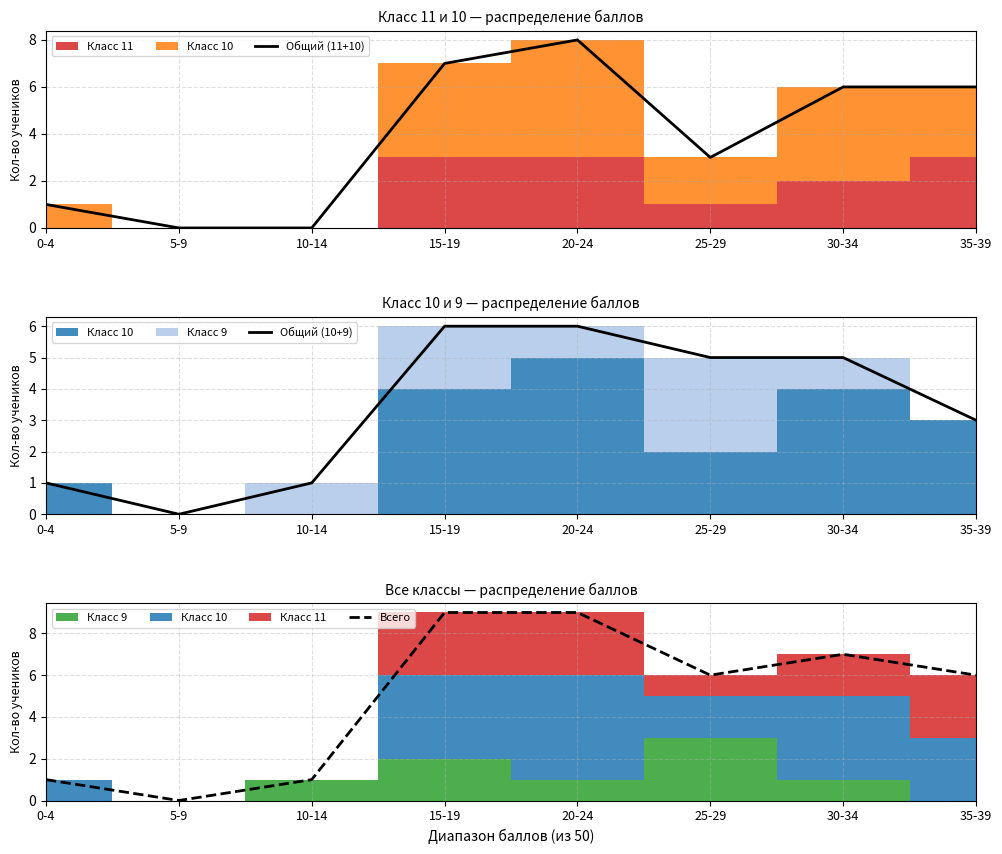

How many distinct data groups are displayed?

3